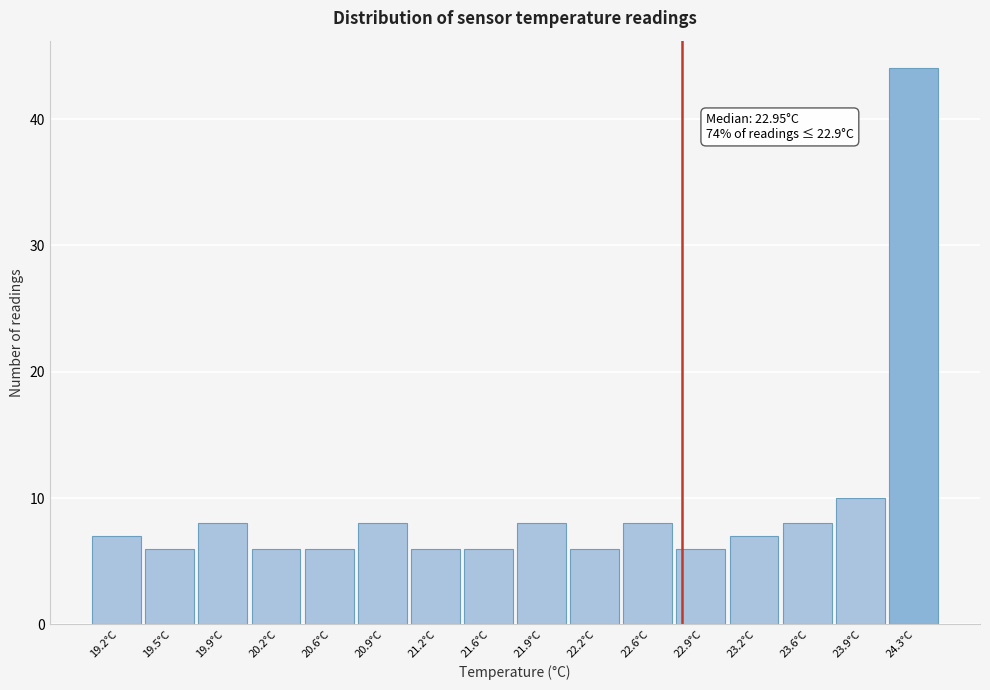

Reading right to left, what are all the values shown in this chart?

44	10	8	7	6	8	6	8	6	6	8	6	6	8	6	7